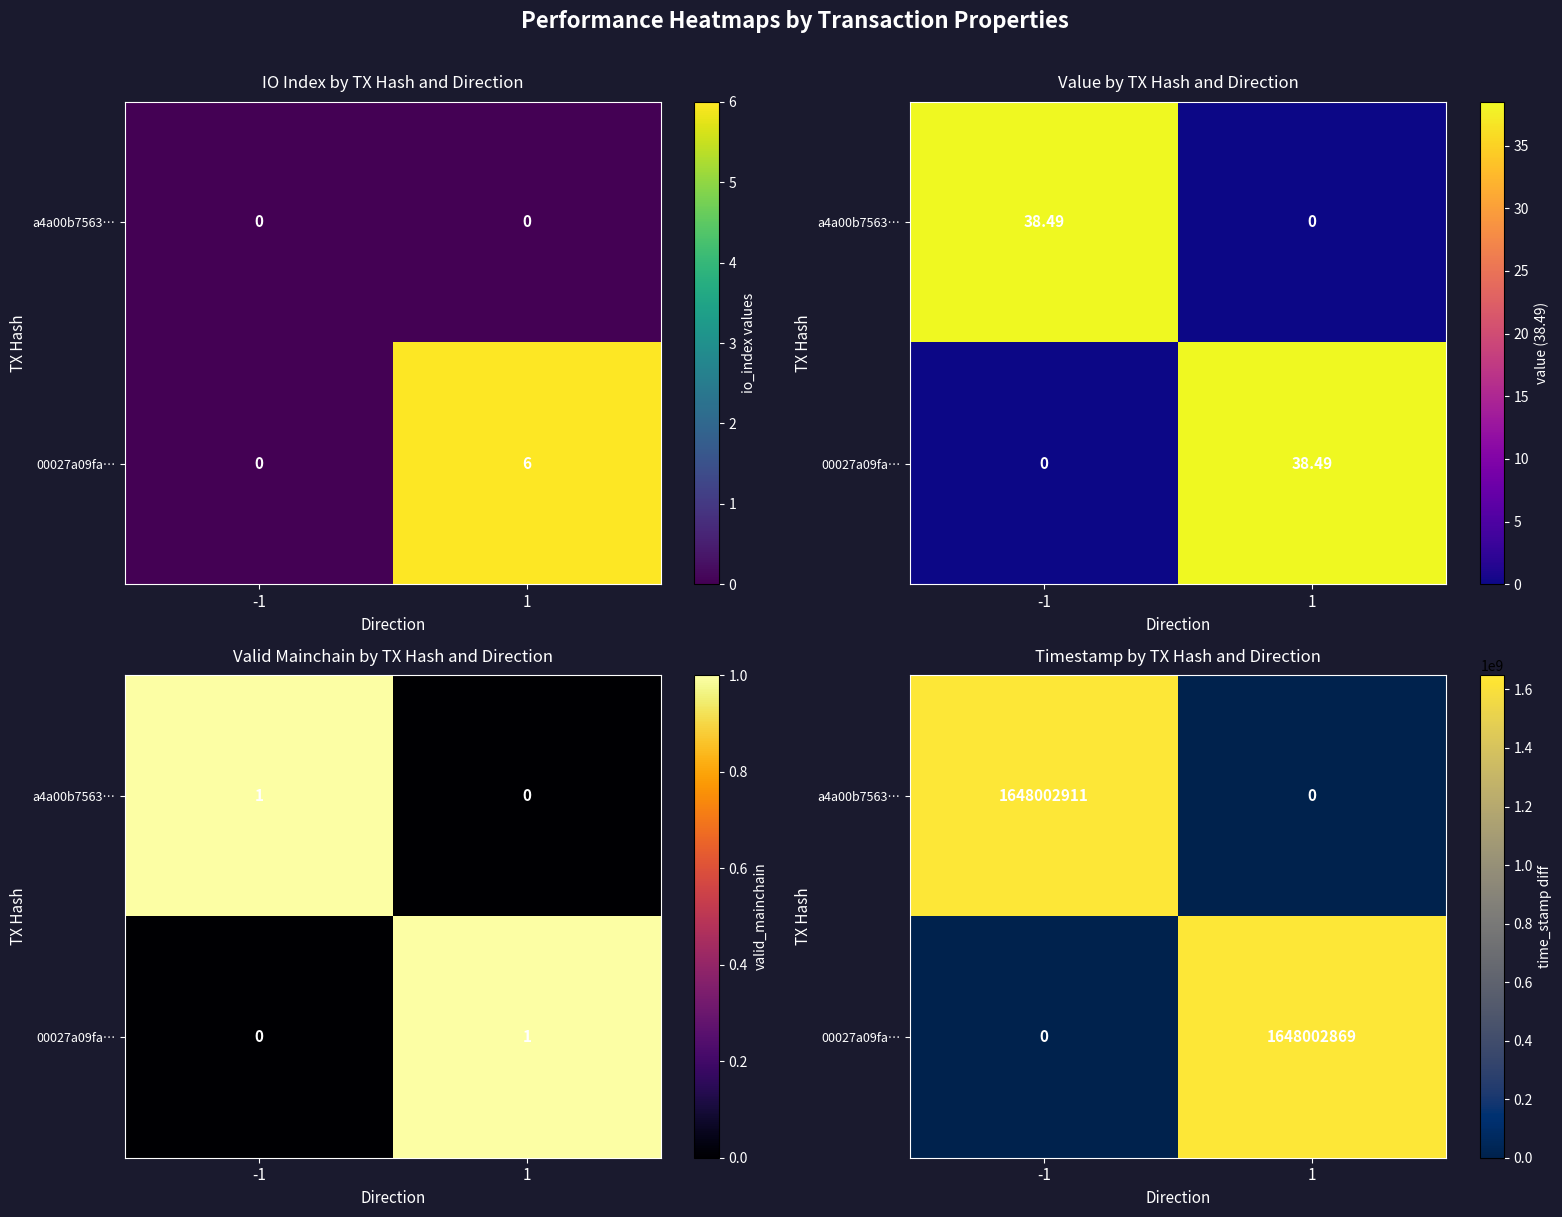

What is the sum of the a4a00b7563… values at 1 and -1?

1648002911